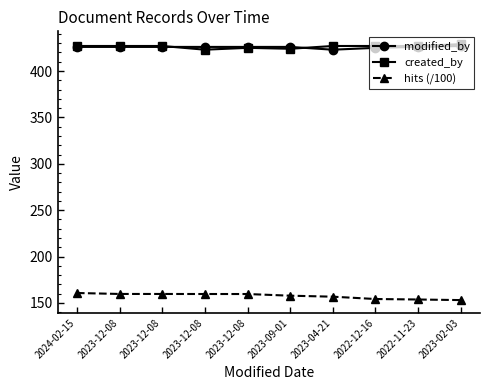

What is the sum of the created_by values at 2024-02-15 and 2023-12-08?

854.0